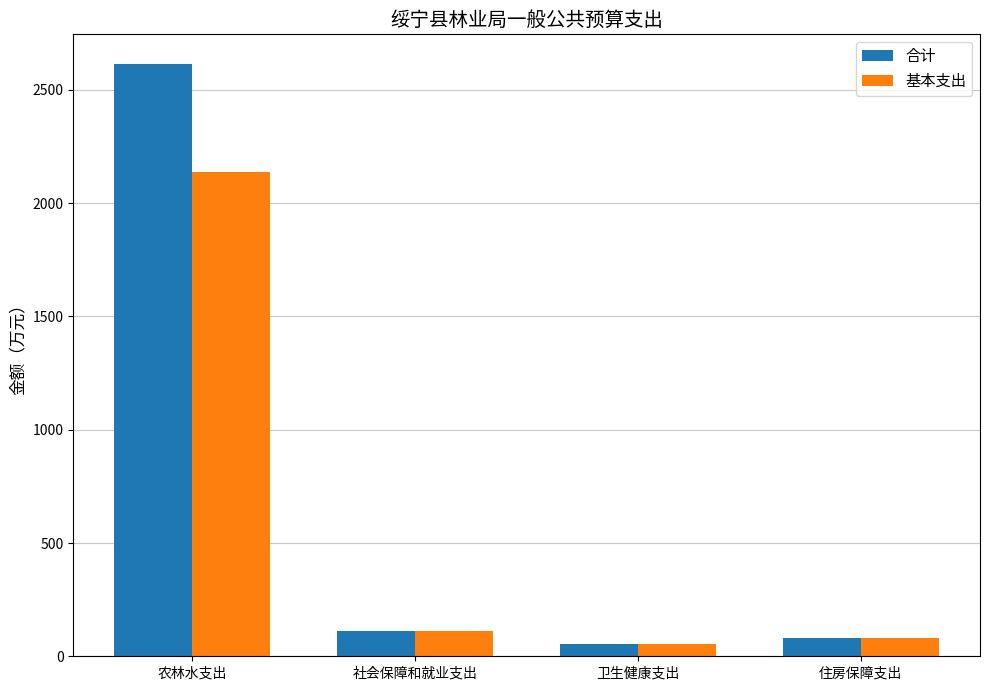

The value of 合计 at 住房保障支出 is 82.6. True or false?

True